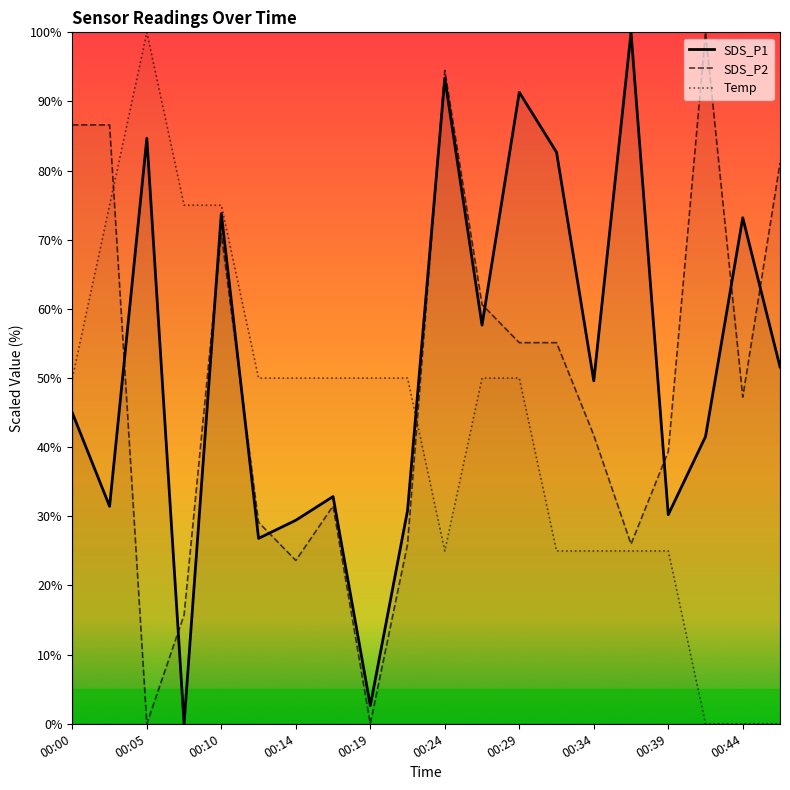

Where is the first local minimum for SDS_P2?

00:05